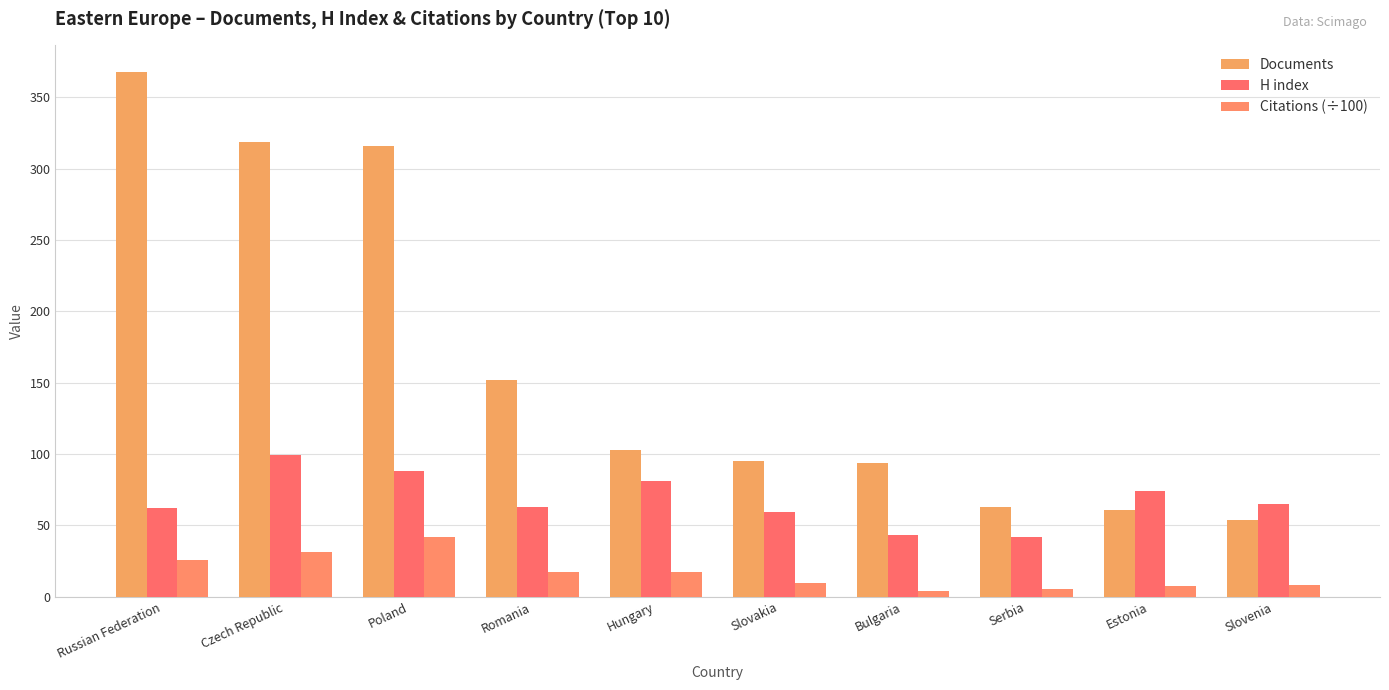

What is the value of the Citations (÷100) bar at the 1st from the left?

25.8